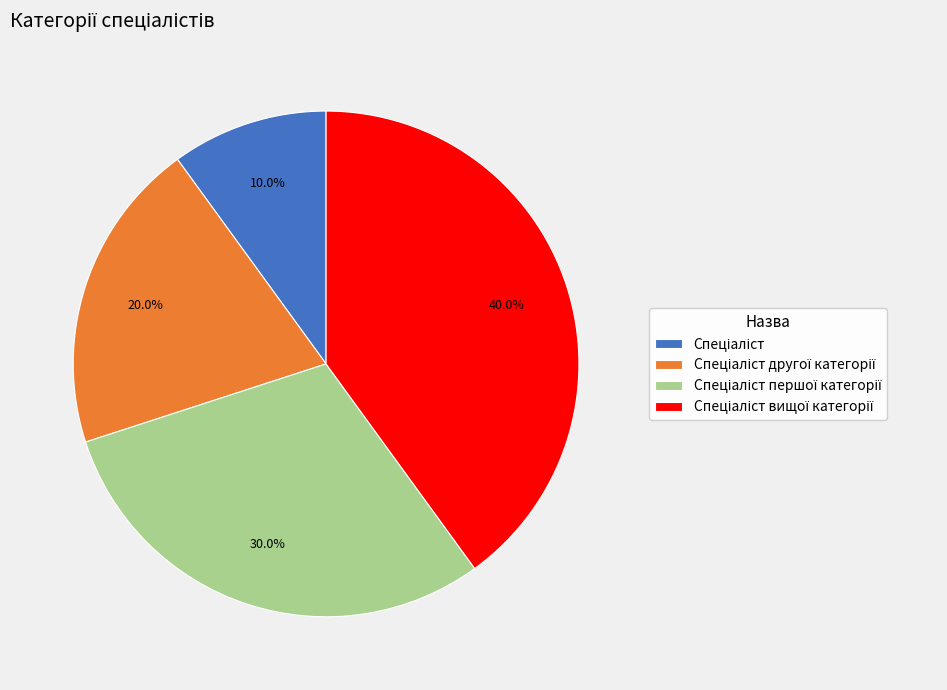

Does any single category account for the majority?

No